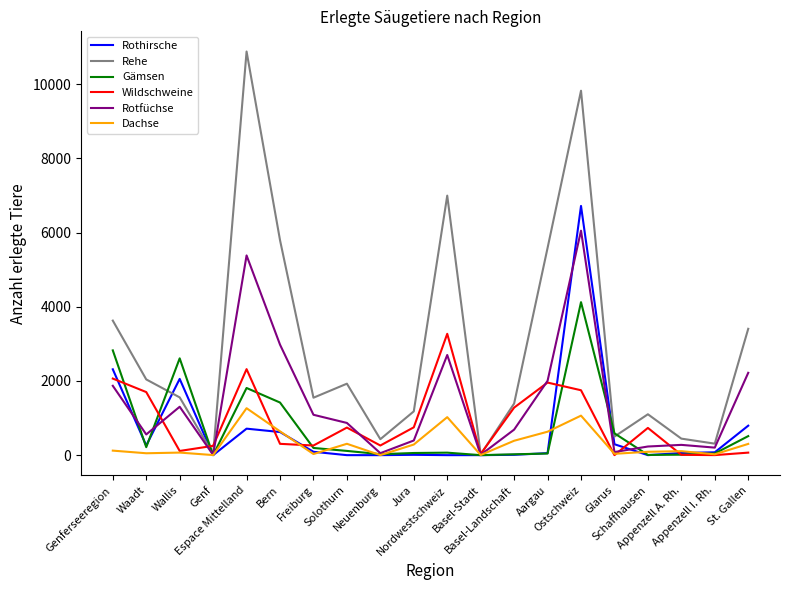

Which series has the largest total across all categories?

Rehe